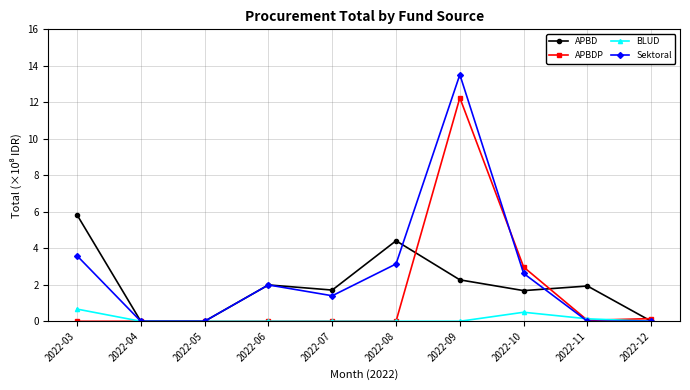

How many series are shown in this chart?

4